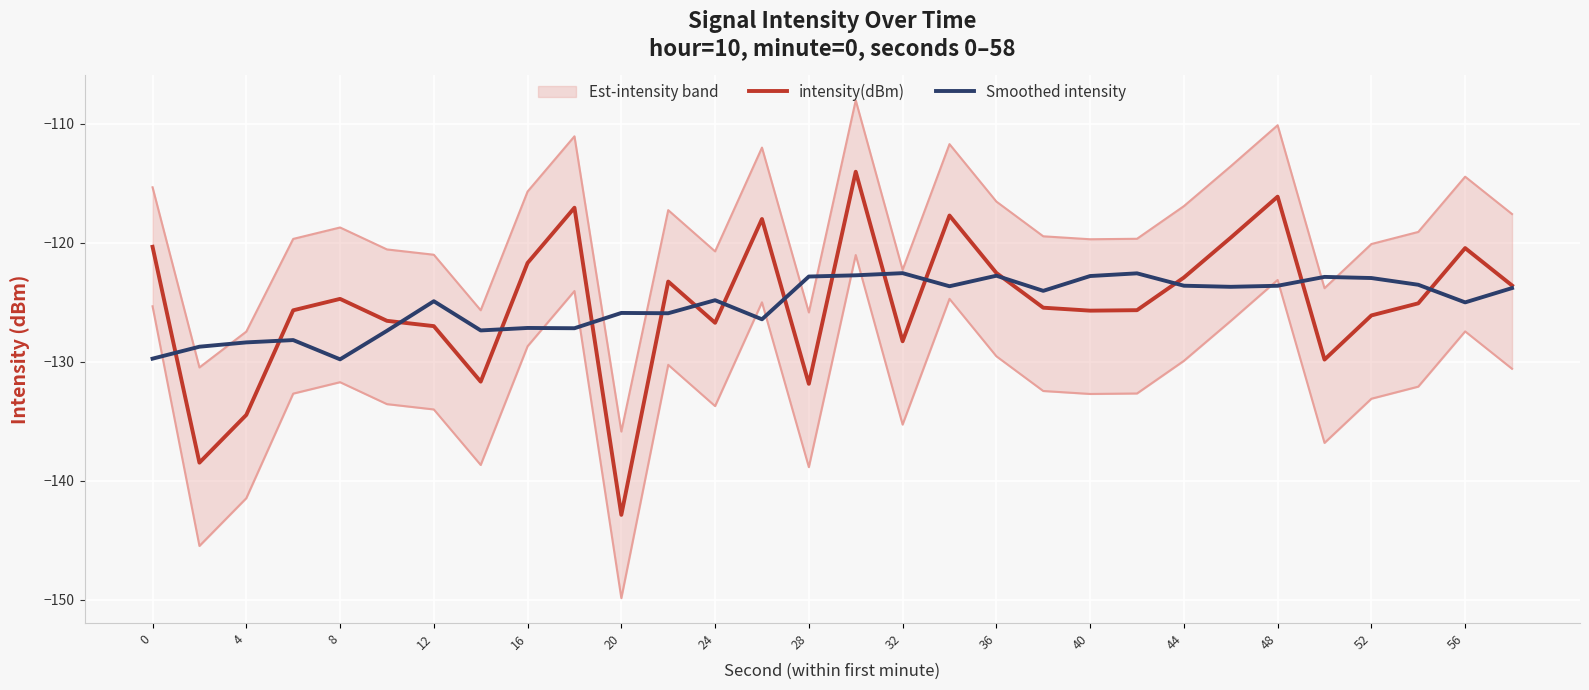

How many times do Smoothed intensity and intensity(dBm) cross each other?

16